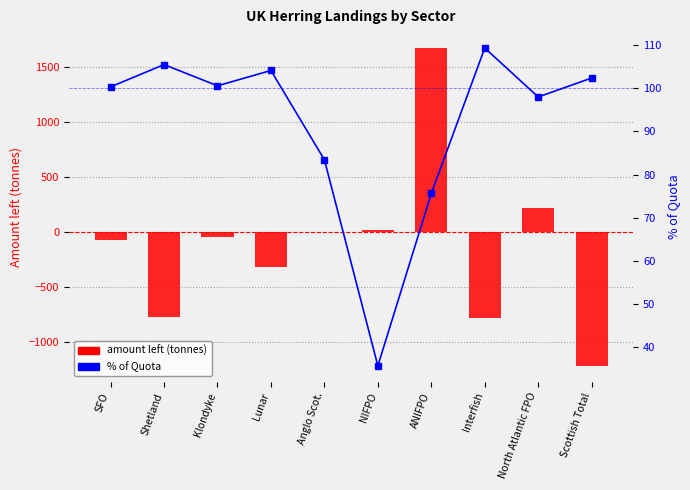

How many values in the % of Quota series are below 100?

4